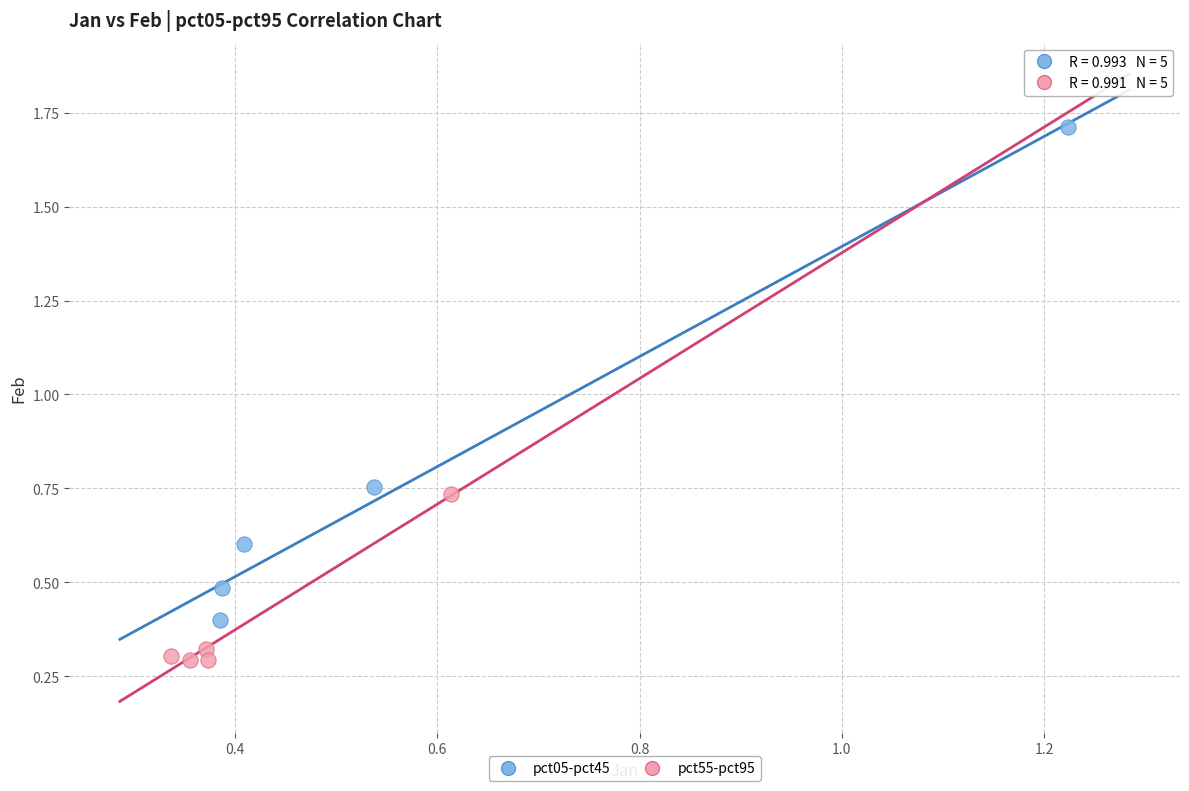

What are all the series names shown in the legend?

pct05-pct45, pct55-pct95